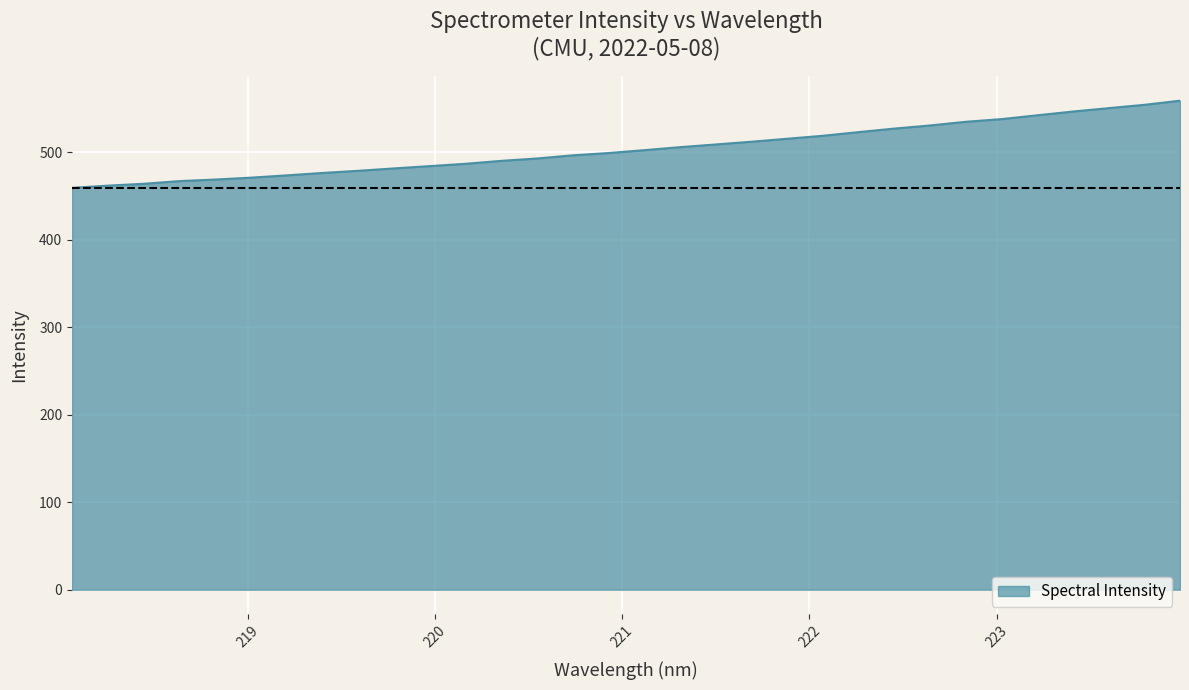

What is the greatest value displayed?

559.2